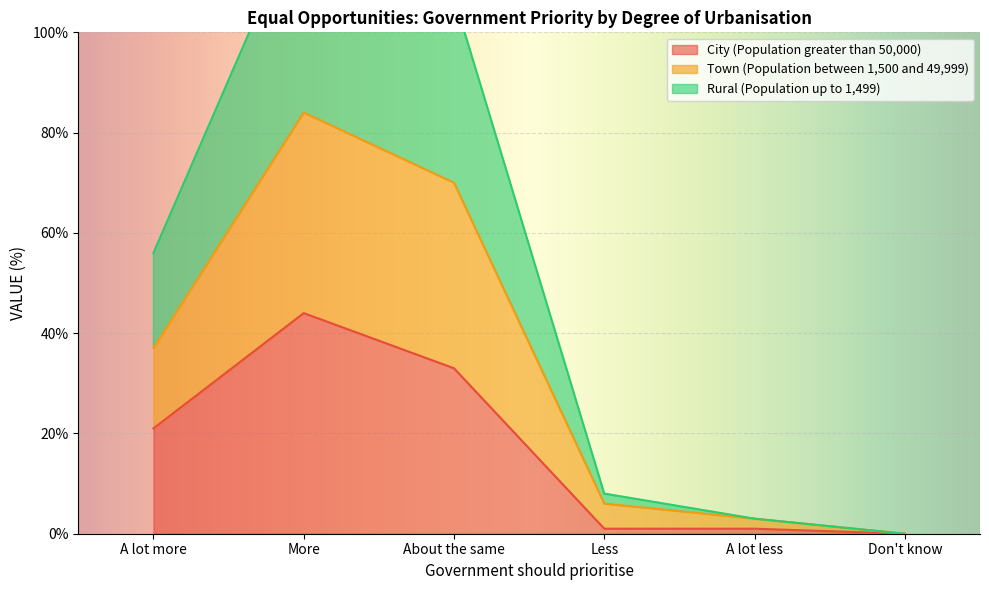

At which category is the sum across all series the highest?

More